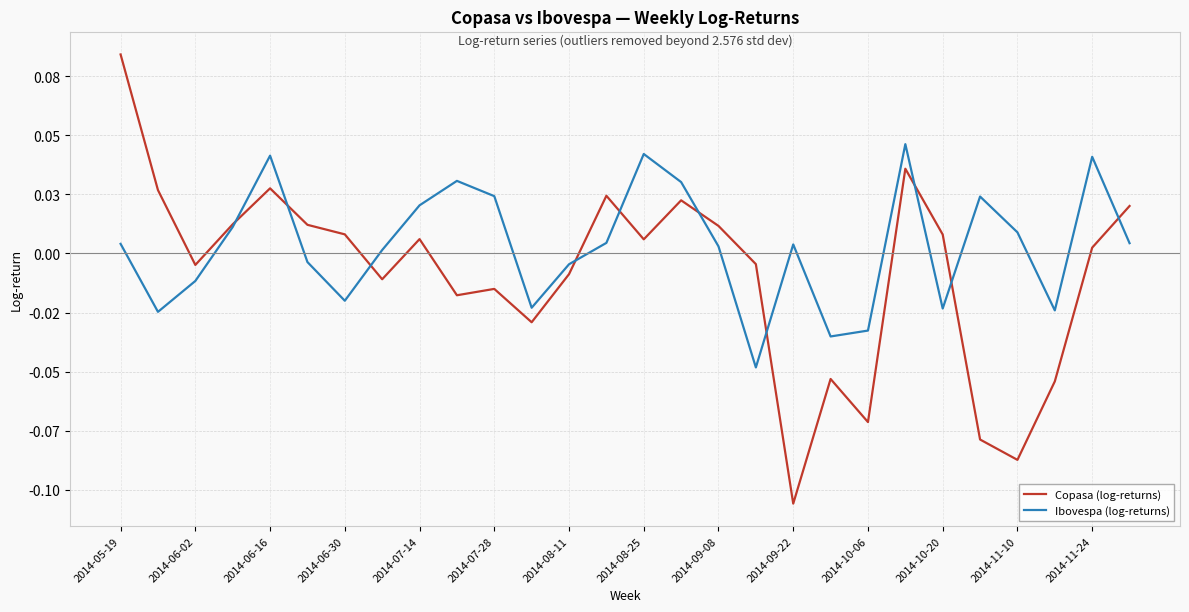

What are all the series names shown in the legend?

Copasa (log-returns), Ibovespa (log-returns)